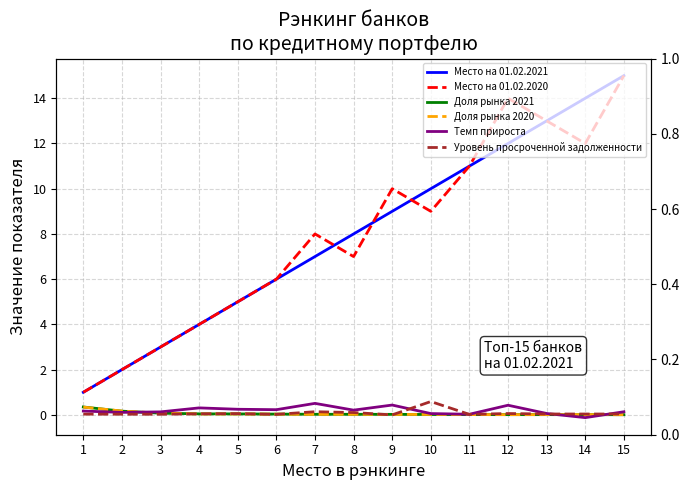

What is the sum of the Доля рынка 2020 values at 1 and 9?

0.4